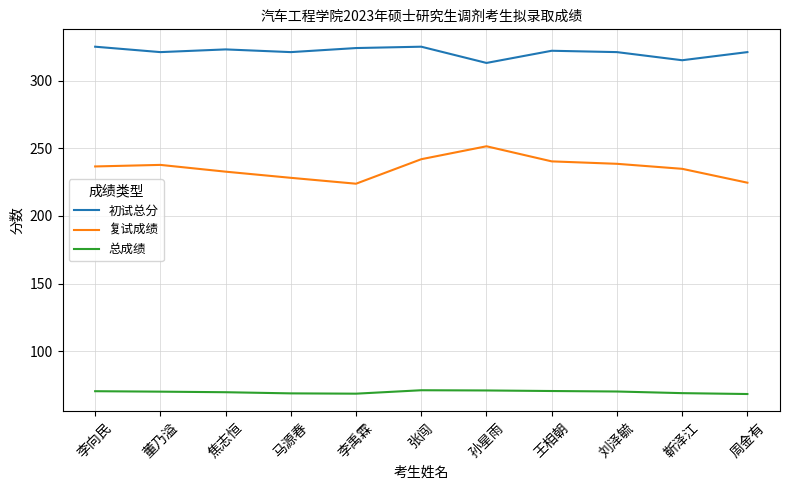

Which series has the largest range (max minus min)?

复试成绩